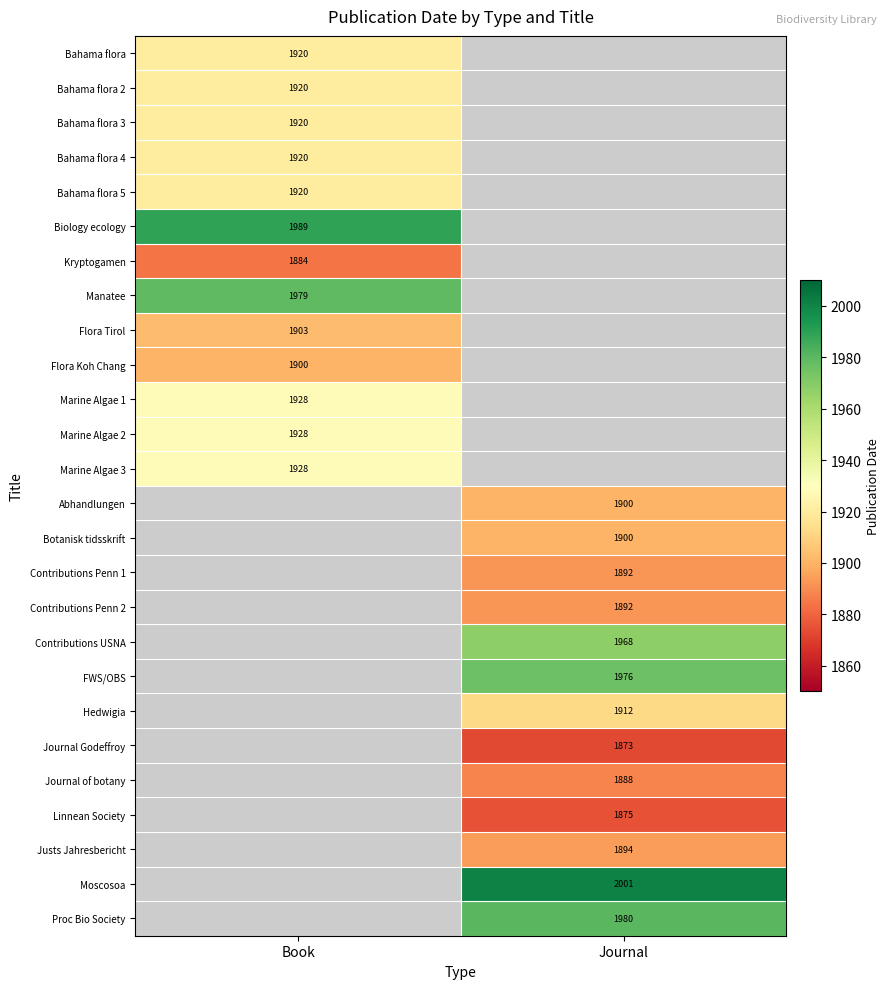

At which category does the chart reach its peak across all series?

Journal